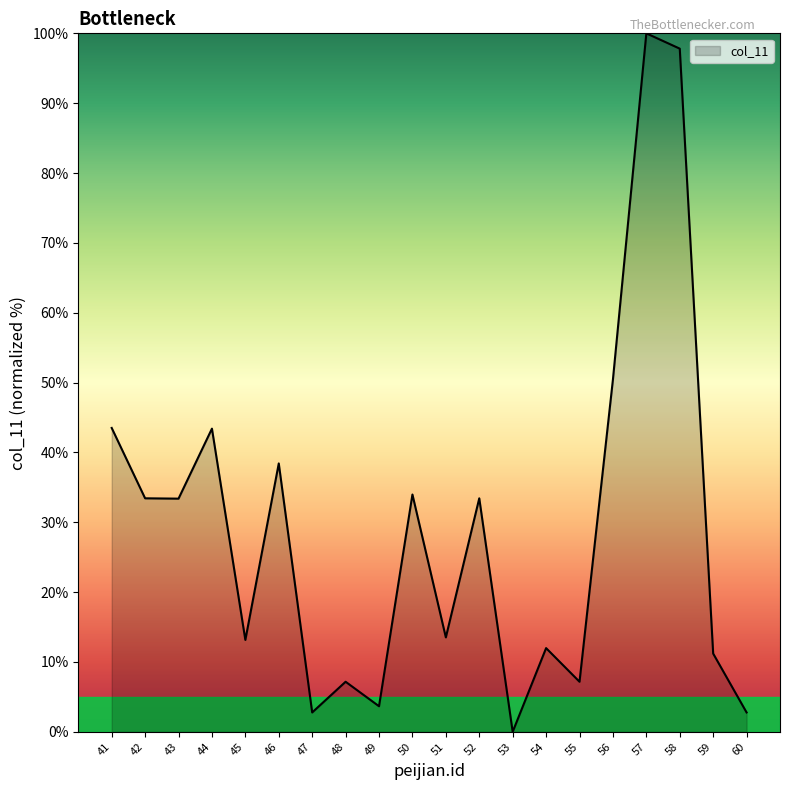

Read the value at 57.

100.0